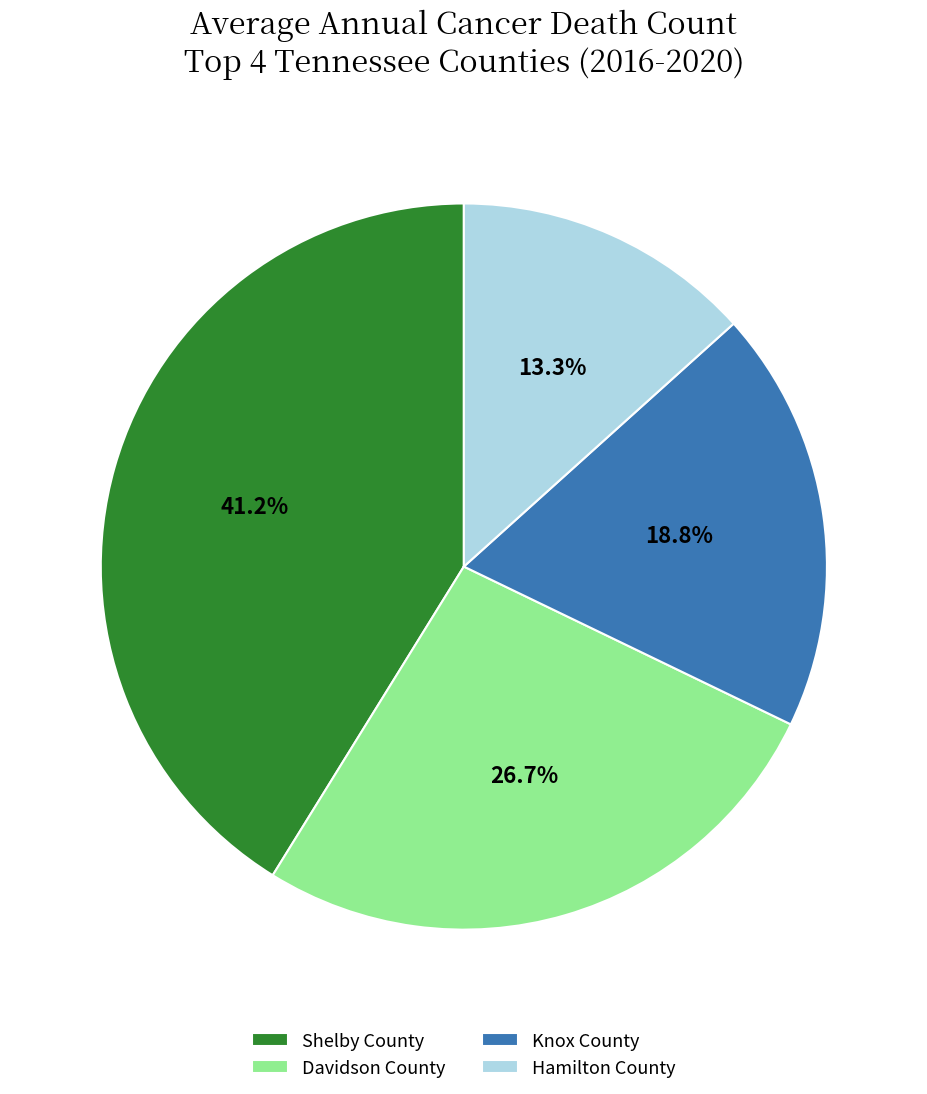

How many segments does this pie chart have?

4